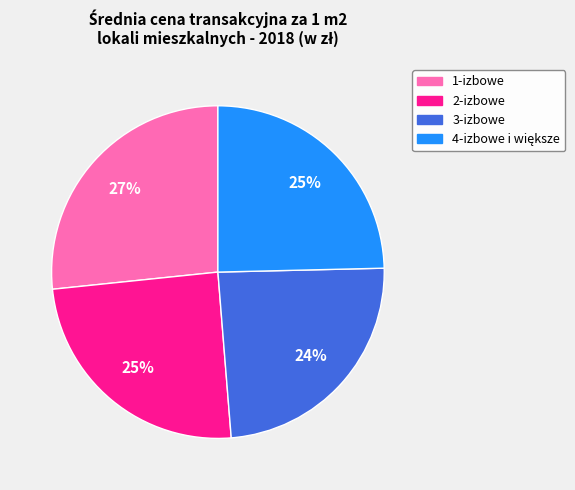

What is the smallest slice in the pie chart?

3-izbowe